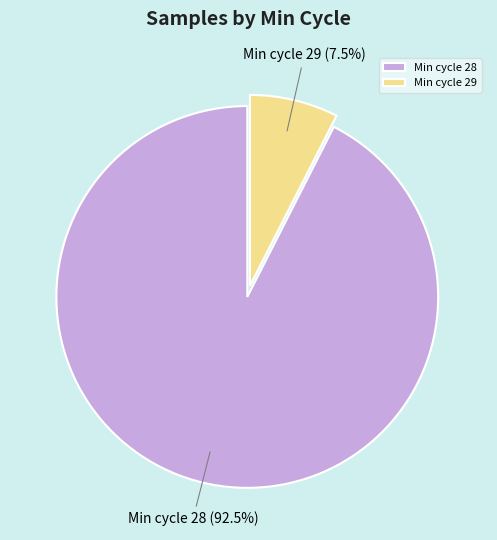

To the nearest percent, what is the average slice percentage?

50%